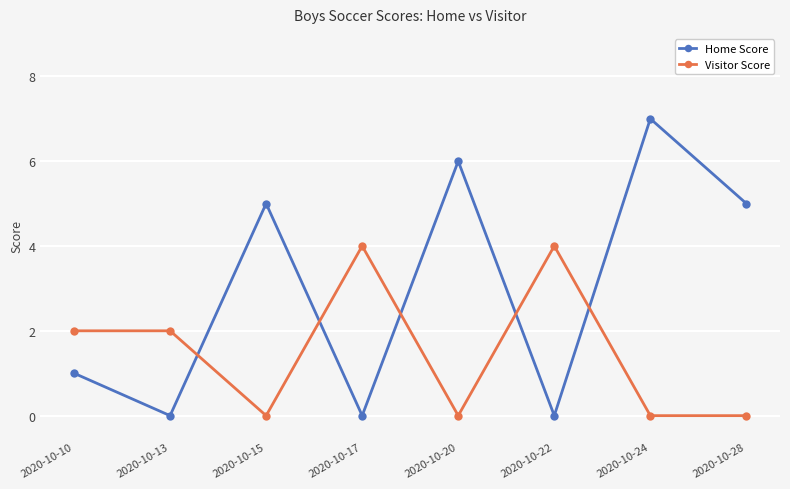

Reading left to right, what are all the values shown in this chart?

Home Score: 1	0	5	0	6	0	7	5
Visitor Score: 2	2	0	4	0	4	0	0